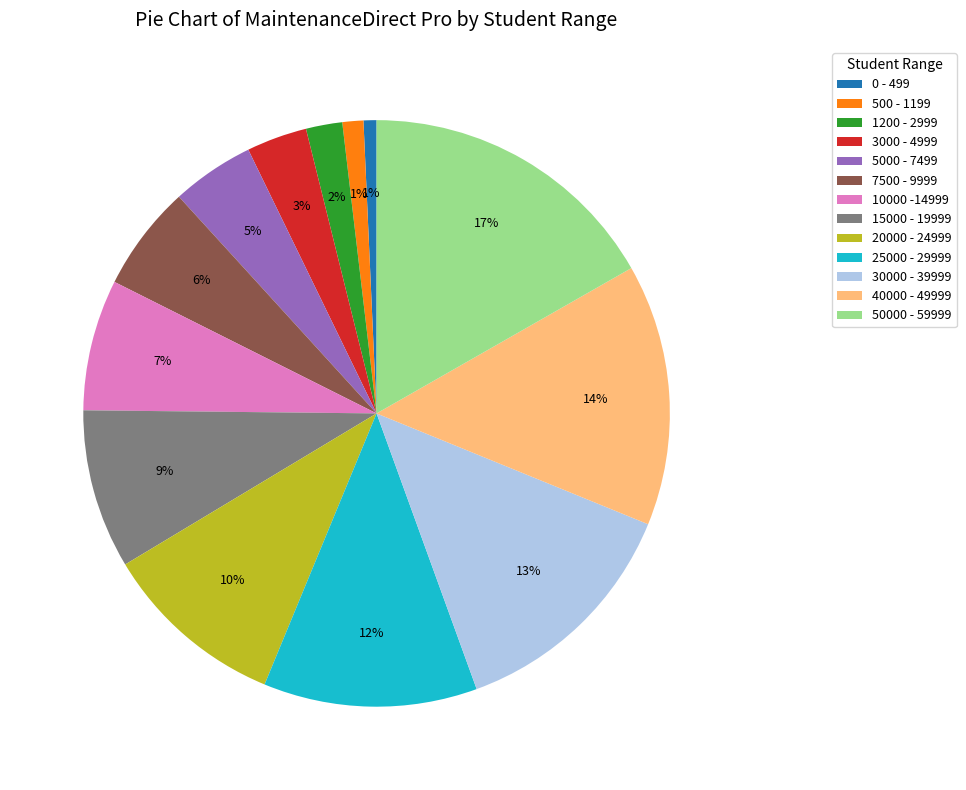

True or false: 15000 - 19999 accounts for 9% of the total.

True